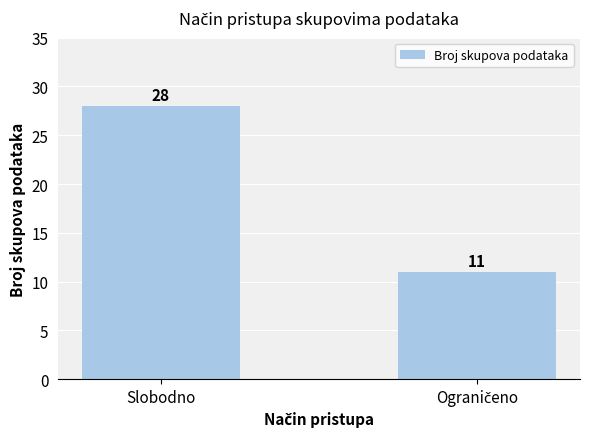

What is the label of the 2nd bar from the right?

Slobodno